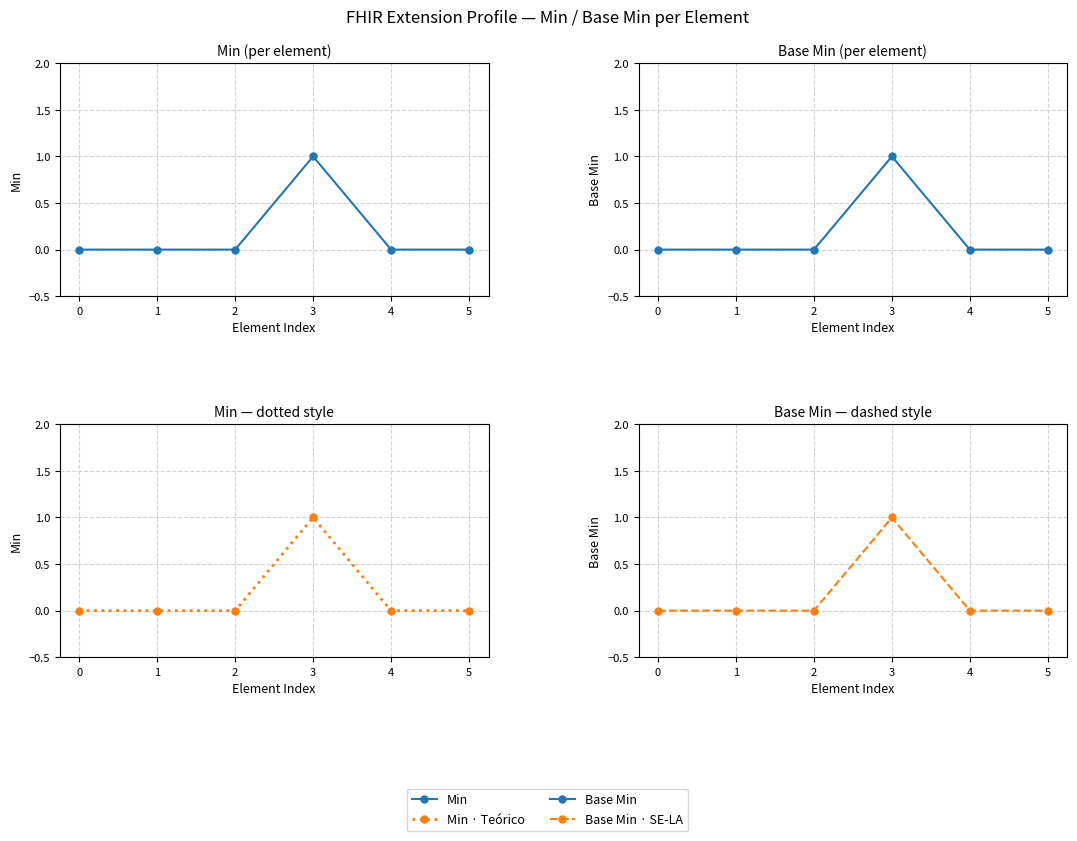

True or false: Base Min and Base Min · SE-LA cross at least once.

False